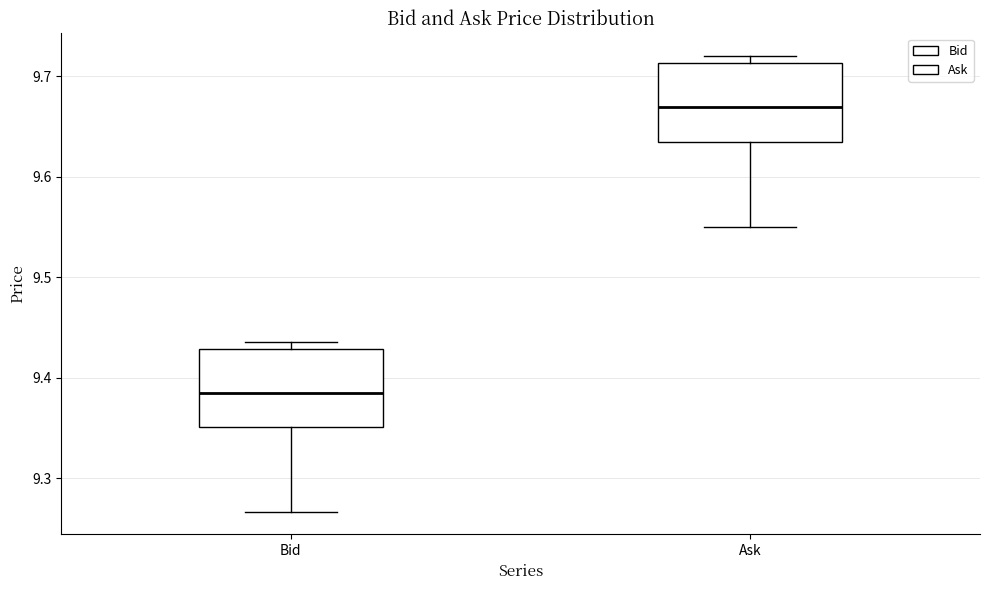

Reading left to right, read every box against the y-axis: the position of its median line, the range the box covers, and the ends of its whiskers. The values are not printed on the chart, so give them approximately, as read against the axis.

Bid: median 9.39, box 9.35 to 9.43, whiskers 9.27 to 9.44
Ask: median 9.67, box 9.64 to 9.71, whiskers 9.55 to 9.72